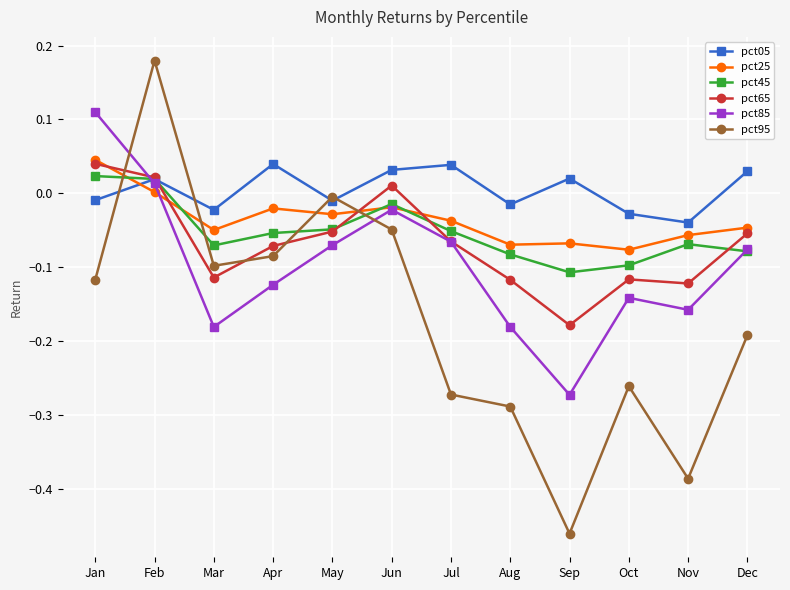

Where is pct95 nearest to the value 0?

May